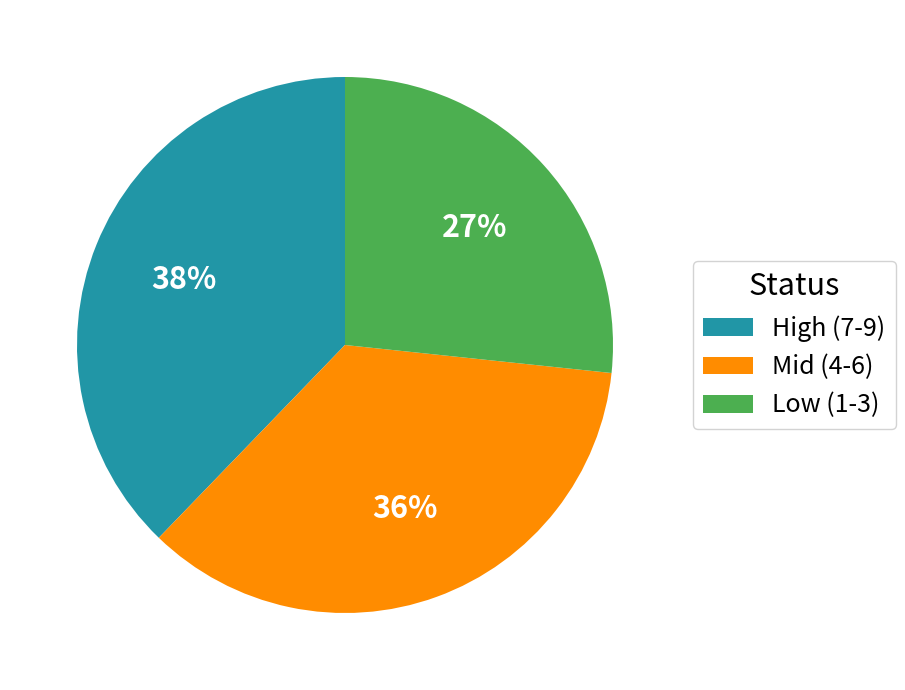

Which has a higher value, Low (1-3) or Mid (4-6)?

Mid (4-6)